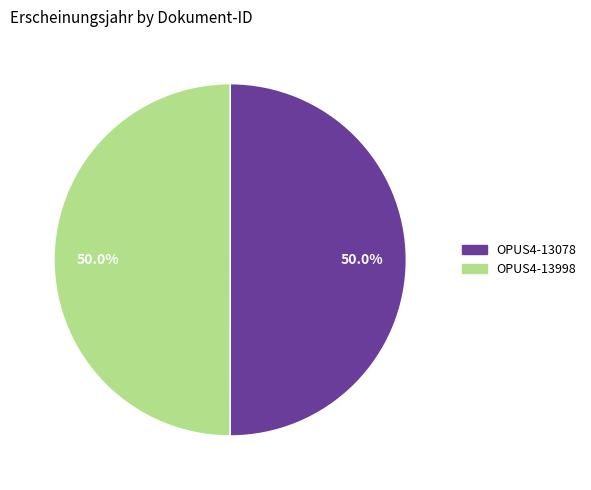

The OPUS4-13078 slice represents 38% of the pie. True or false?

False